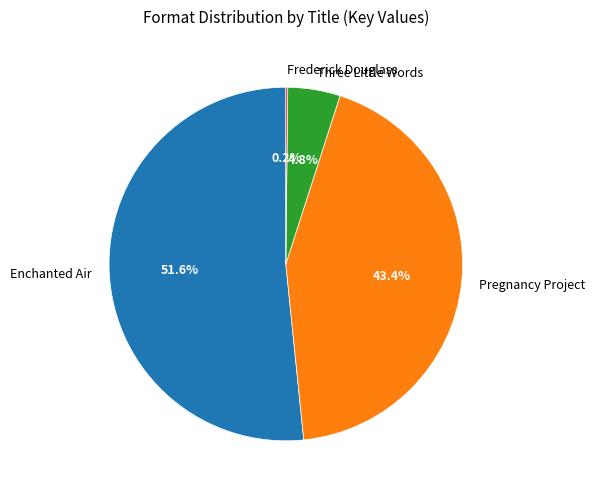

To the nearest percent, what is the difference between the largest and smallest slice percentages?

51%